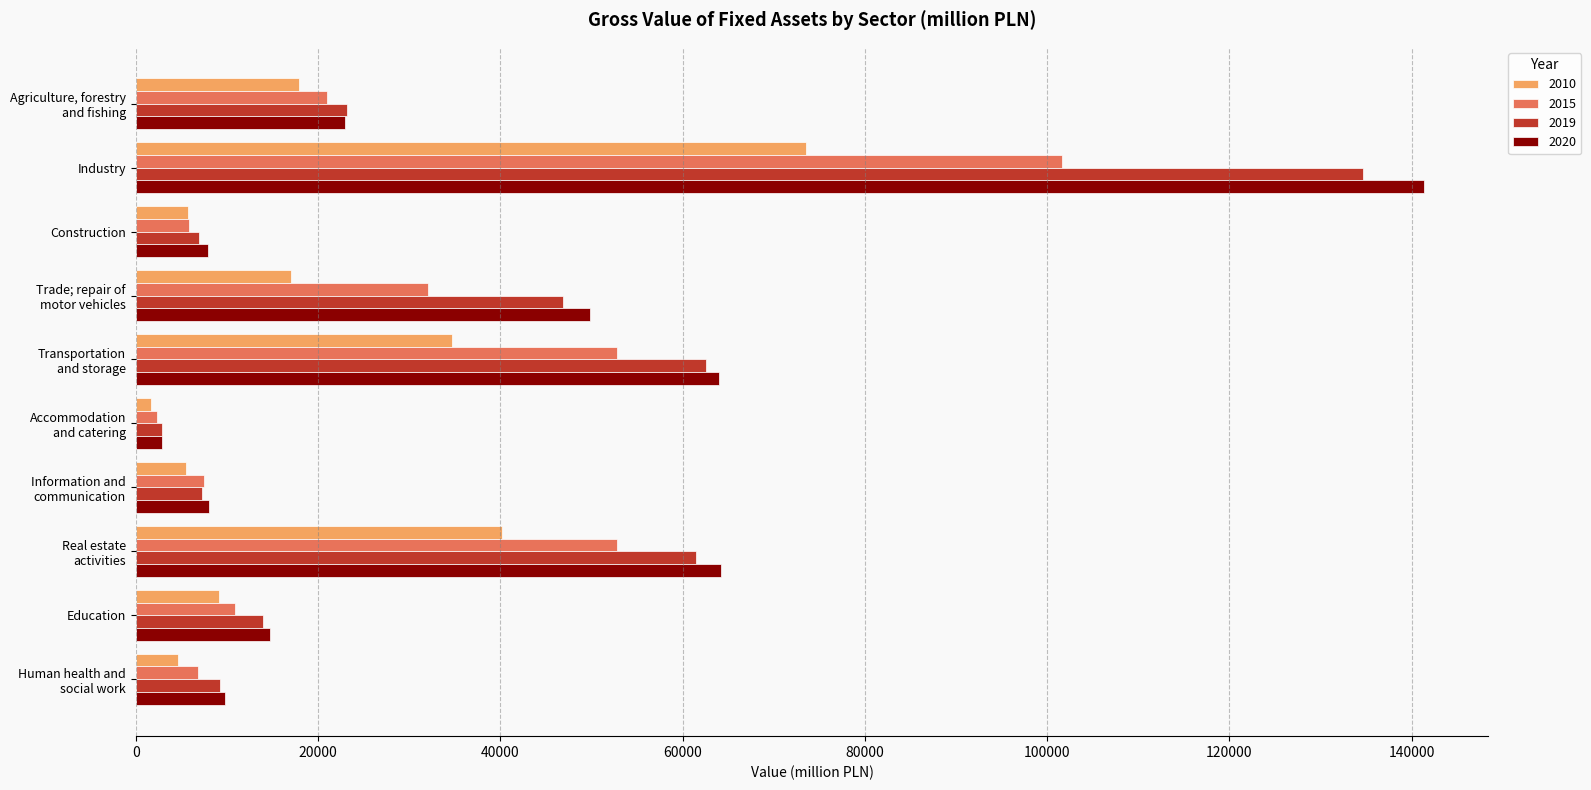

What is the lowest value of the 2019 series?

2869.5